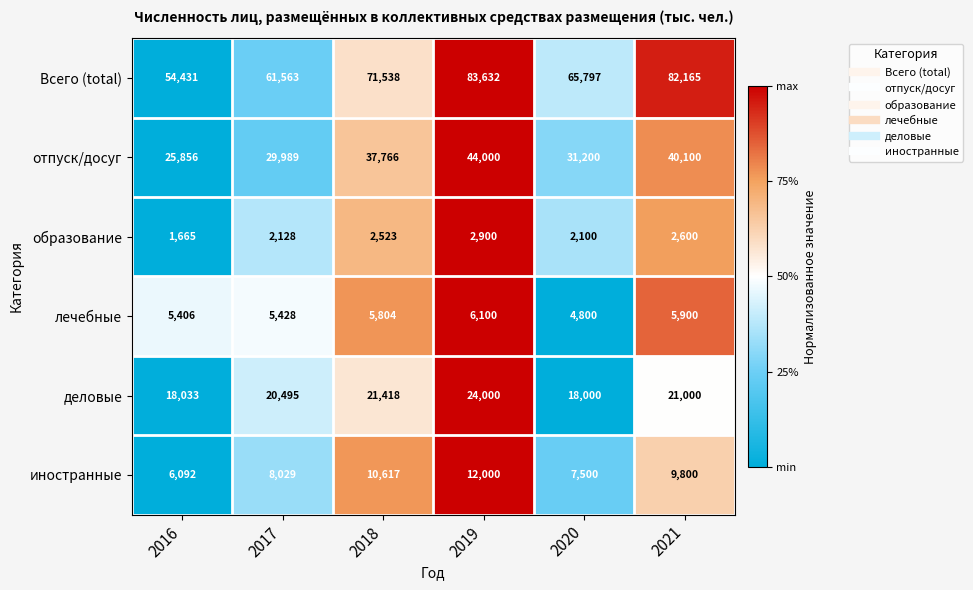

What is the approximate value of образование at 2017?

2128